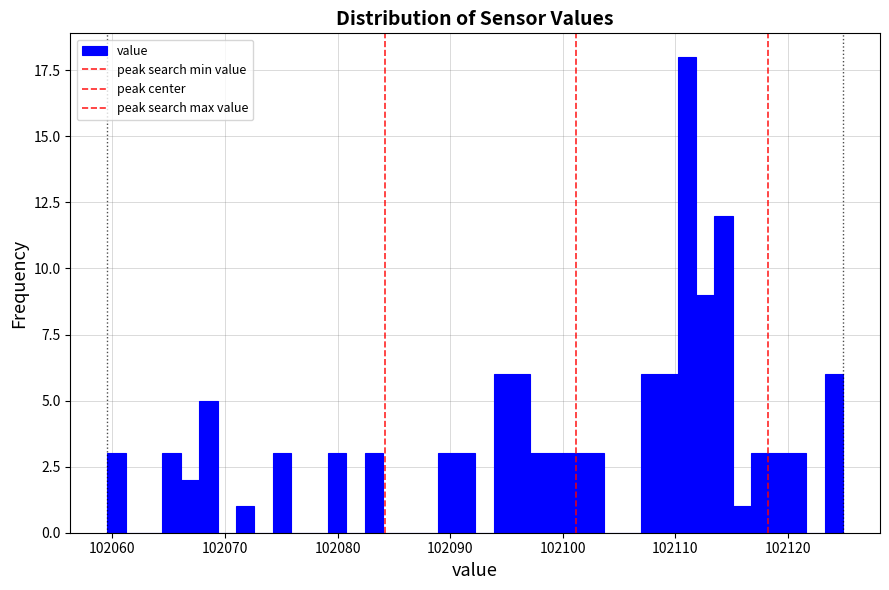

Around what value on the x-axis is the tallest bar? Give the approximate position of its centre, as read against the axis.

102111